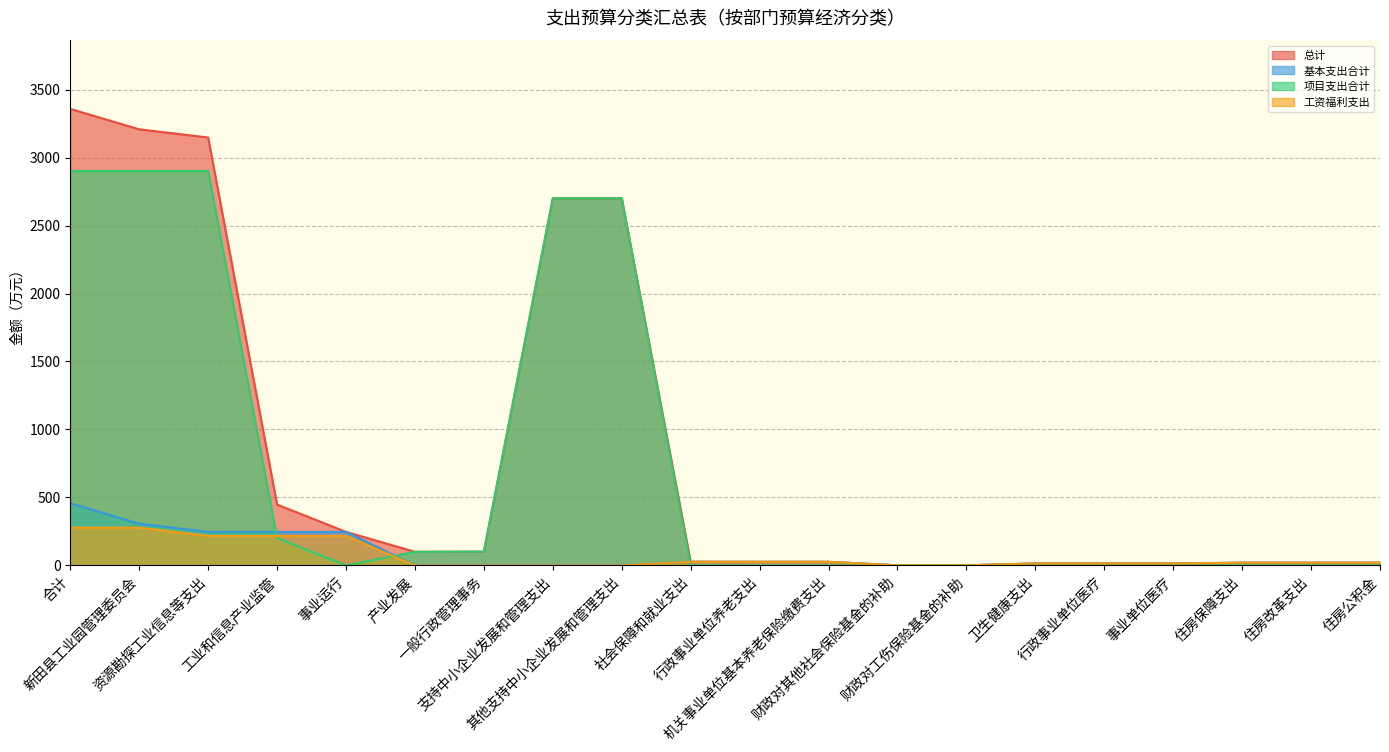

What is the sum of all 项目支出合计 values?

14505.0